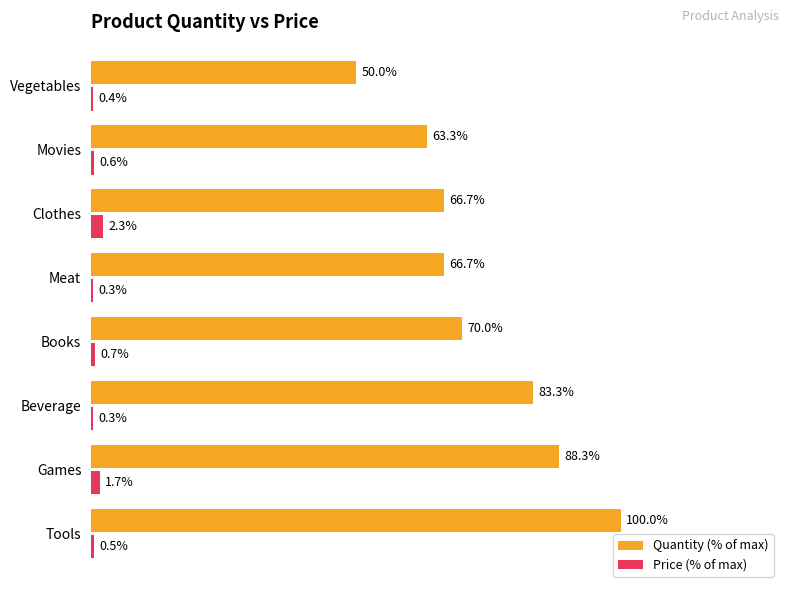

Between Tools and Meat, which series saw the biggest shift?

Quantity (% of max)